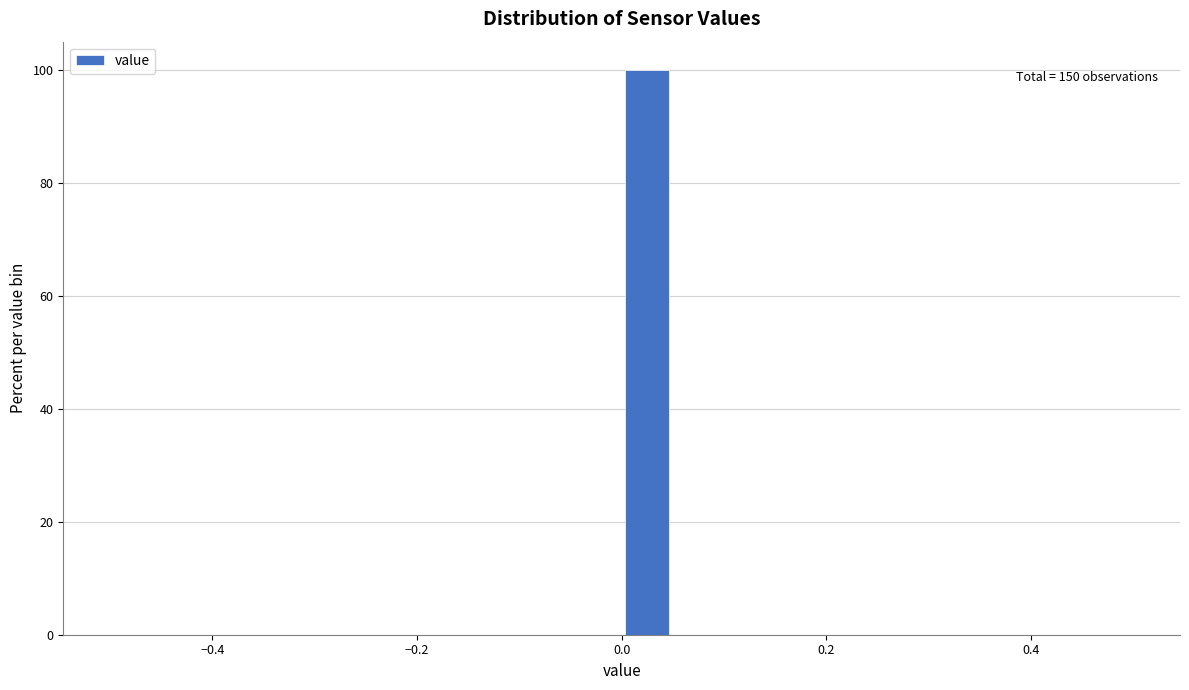

Around what value on the x-axis is the tallest bar? Give the approximate position of its centre, as read against the axis.

0.02